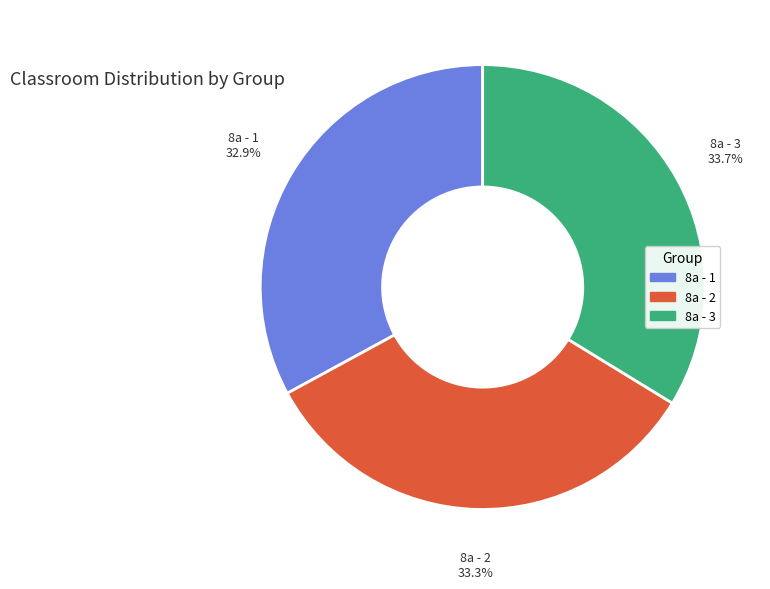

Is there any slice that represents more than half of the pie?

No